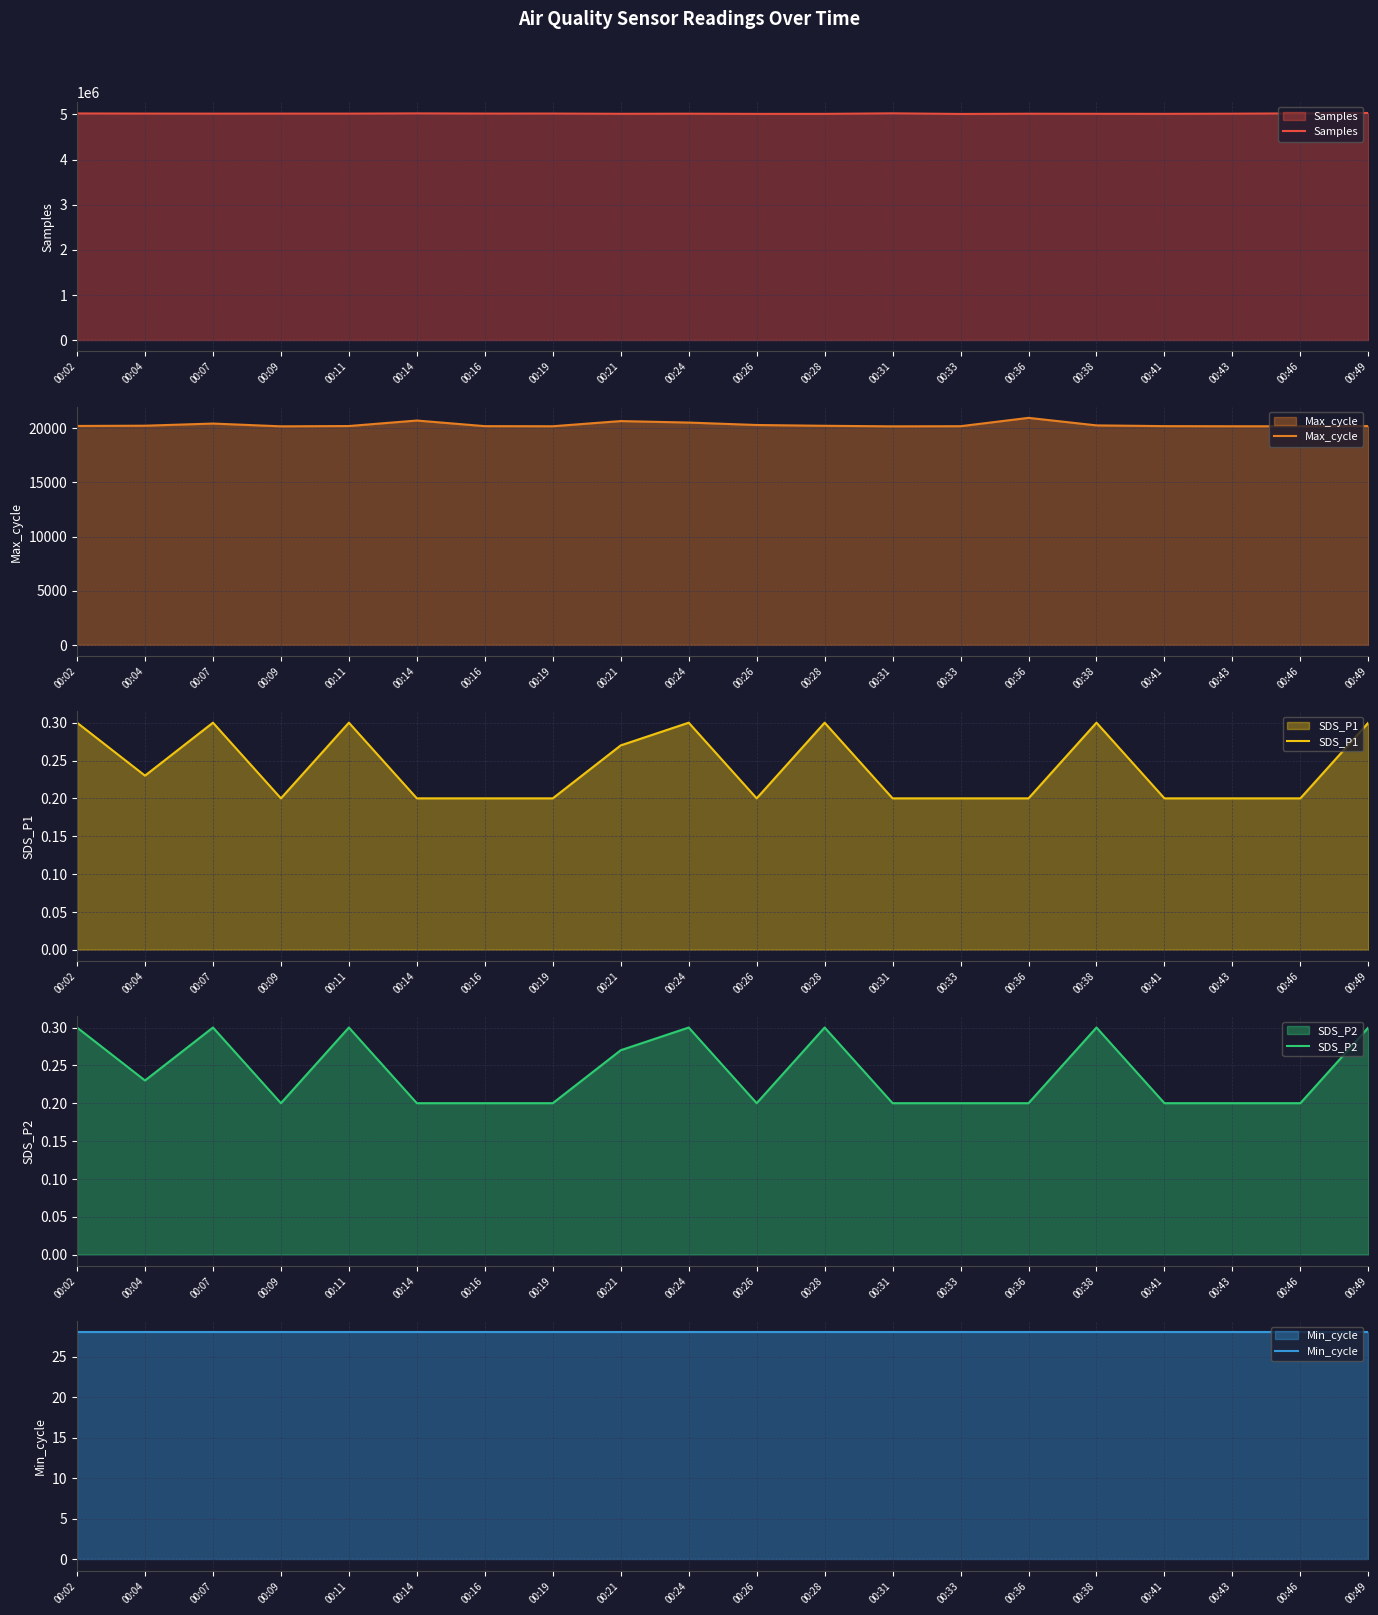

Where is Min_cycle nearest to the value 28?

00:02